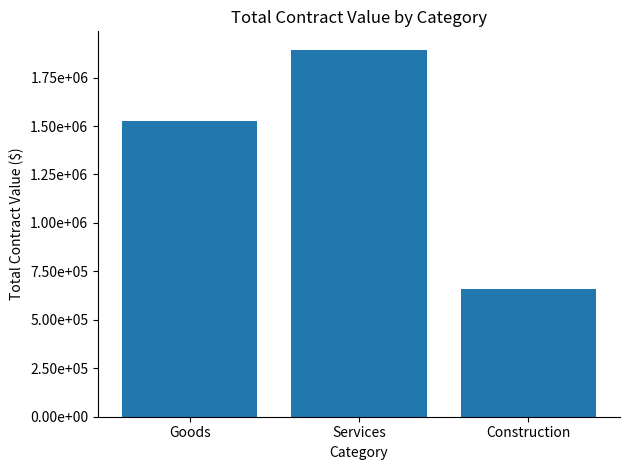

Between Construction and Services, which is larger?

Services